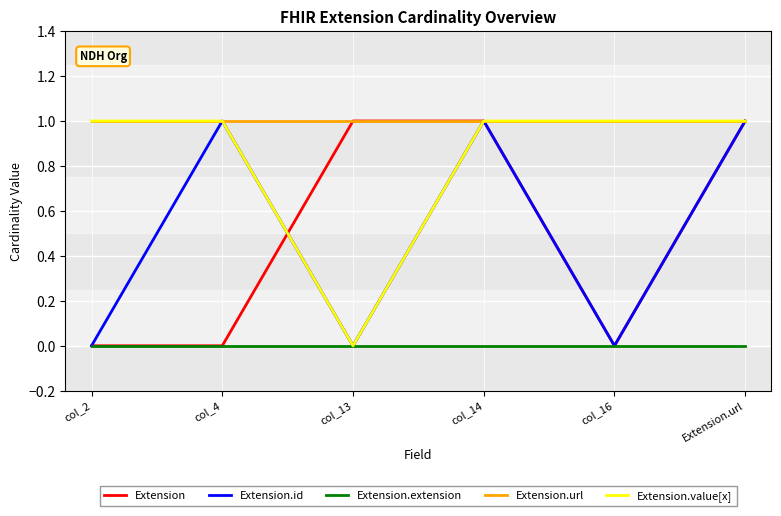

What is the total value across all series at Extension.url?

4